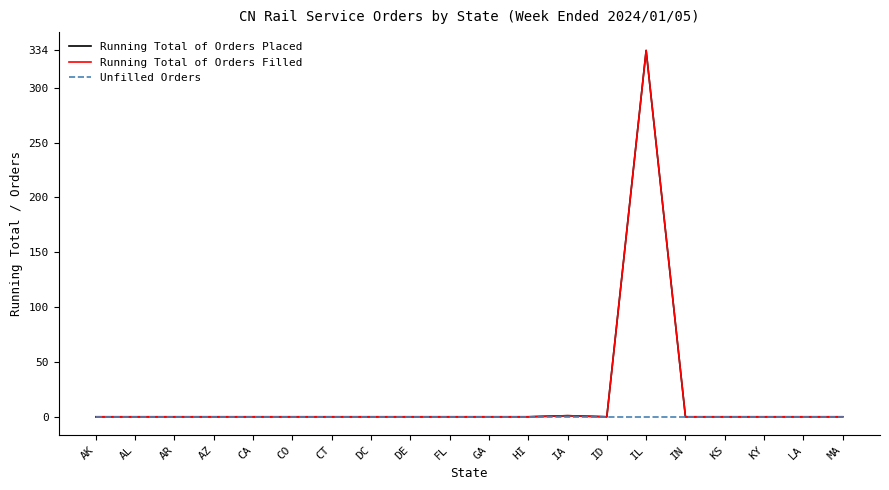

Rank the series by their maximum value, from lowest to highest.

Unfilled Orders, Running Total of Orders Placed, Running Total of Orders Filled